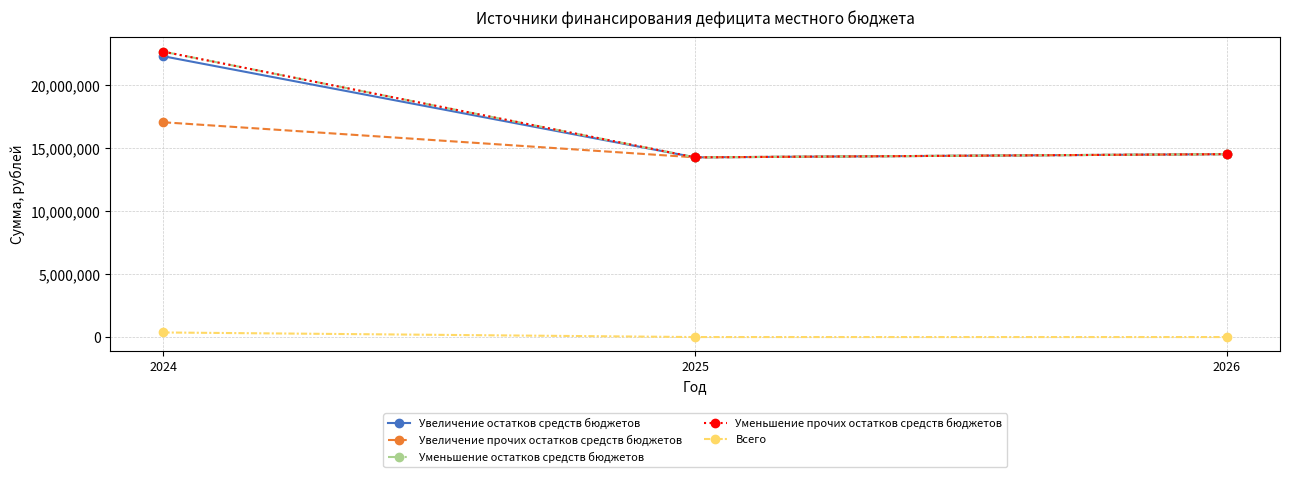

Is it true that Увеличение остатков средств бюджетов equals 14341745.5 at 2024?

False